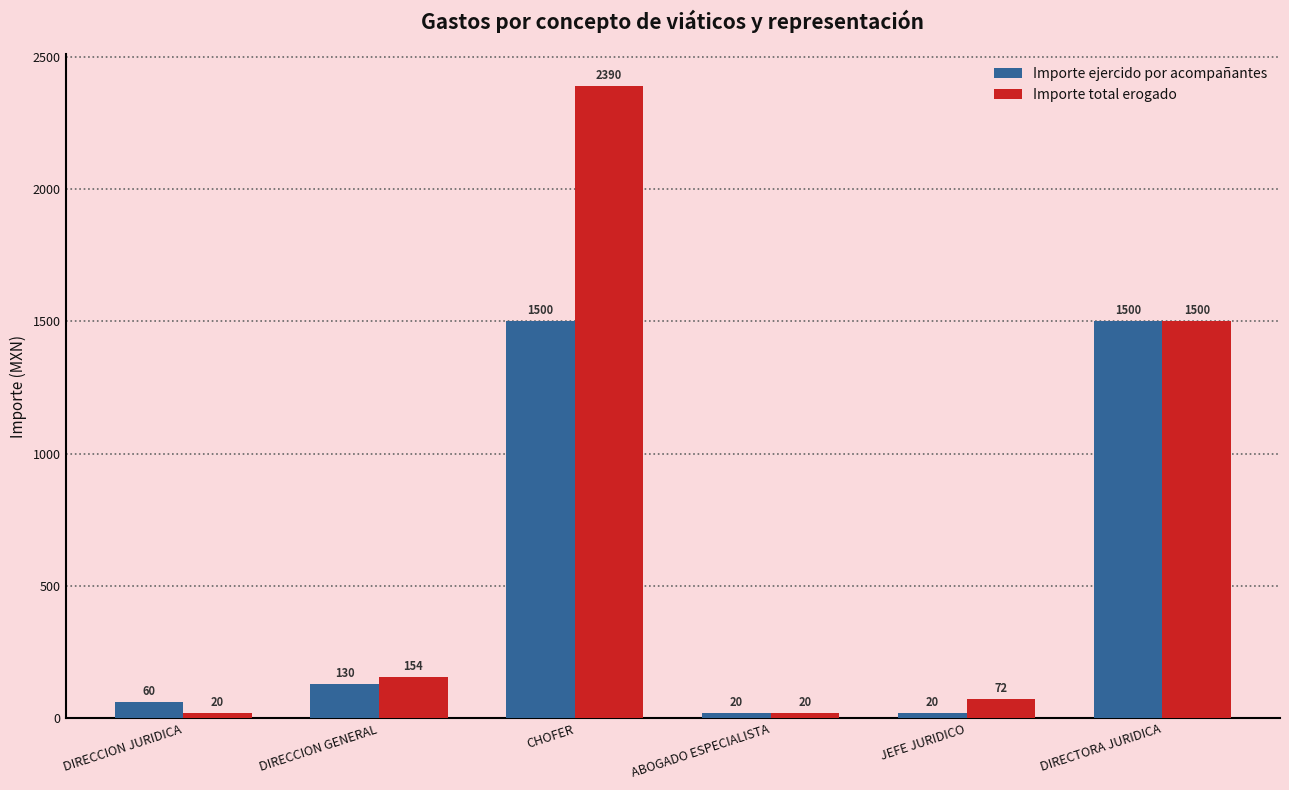

What is the average value of the Importe ejercido por acompañantes series?

538